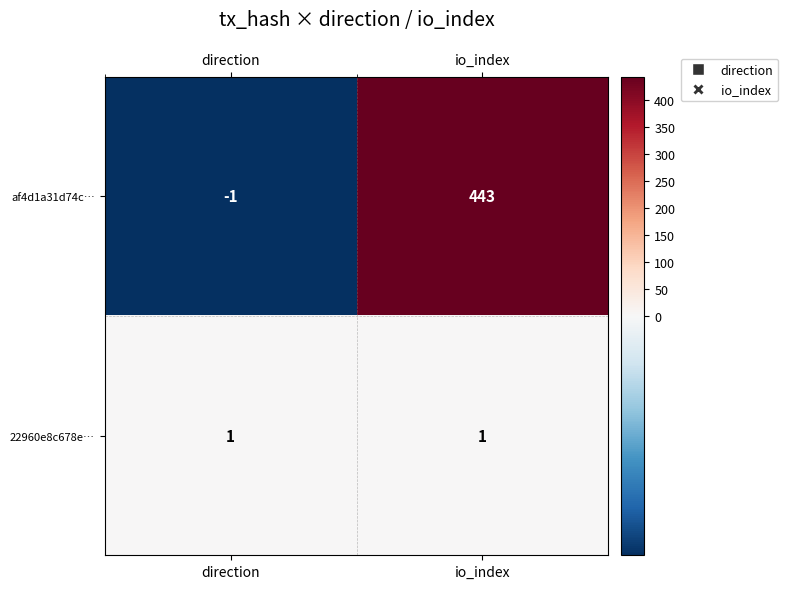

What is the difference between the af4d1a31d74c… values at direction and io_index?

444